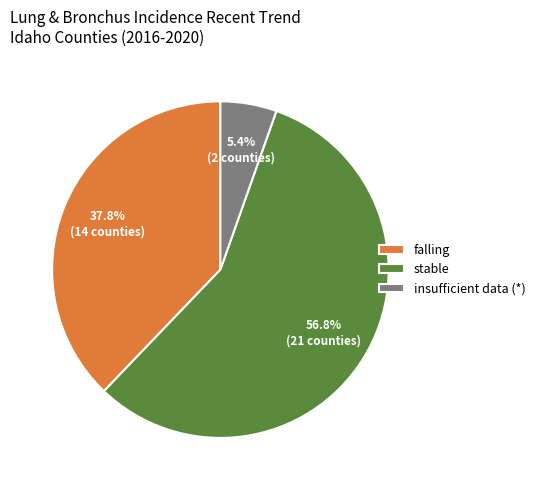

What is the total percentage of stable and falling?

94.6%